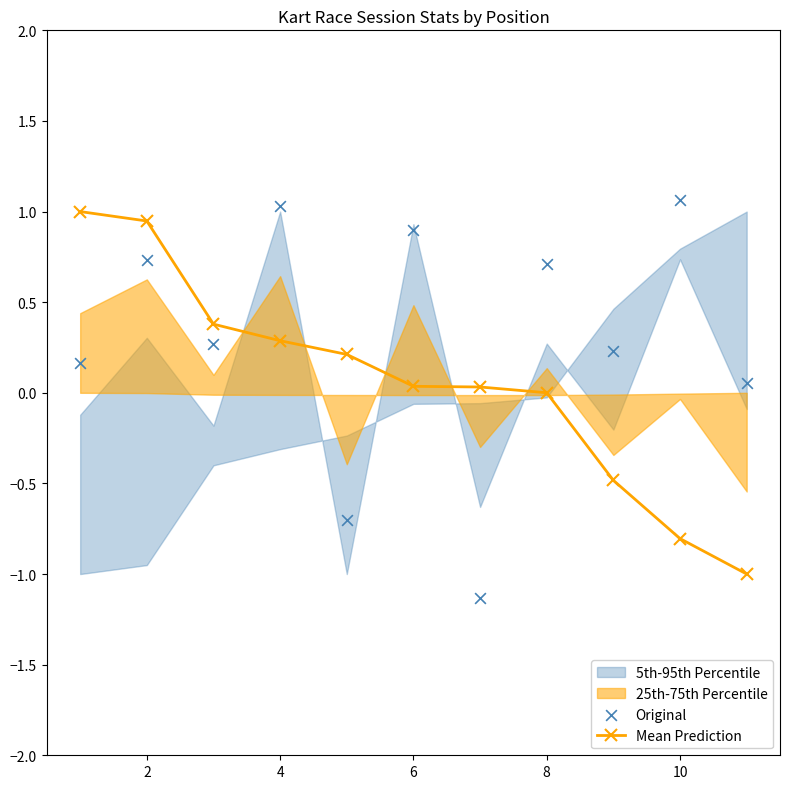

What is the minimum value for Mean Prediction?

-1.0